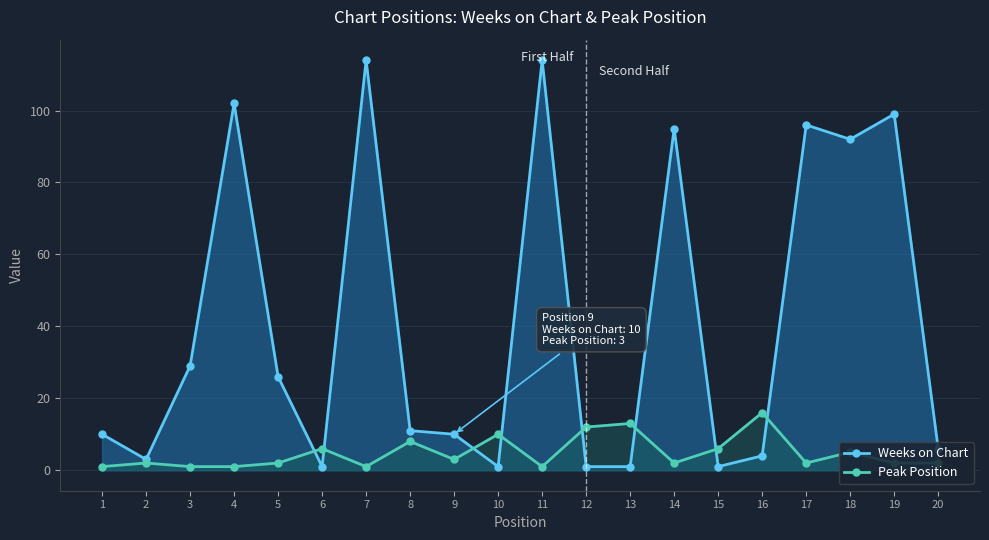

At which category is the sum across all series the highest?

7